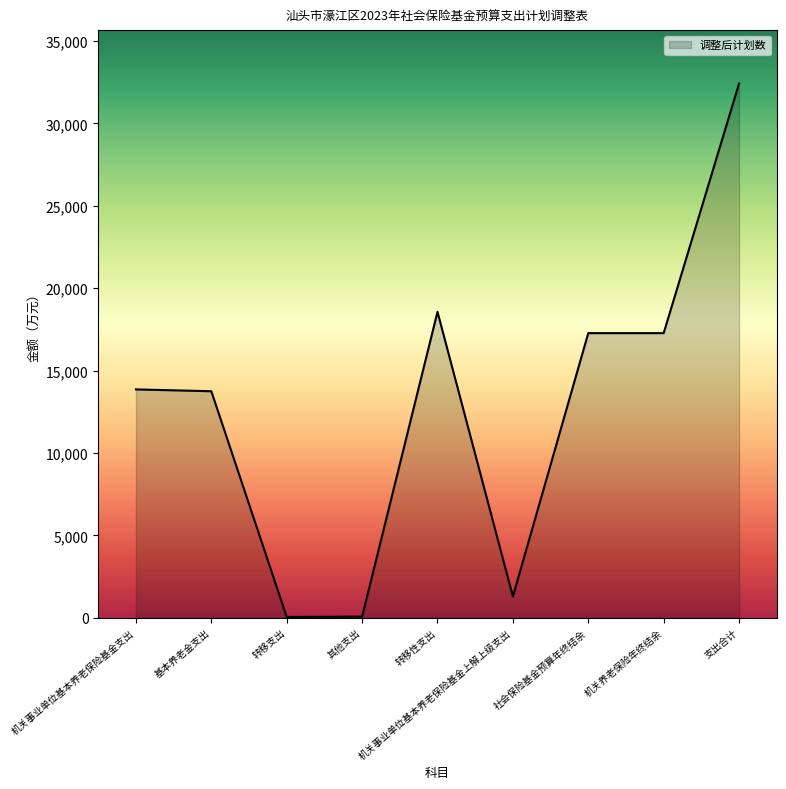

Which label corresponds to the largest value in the chart?

支出合计